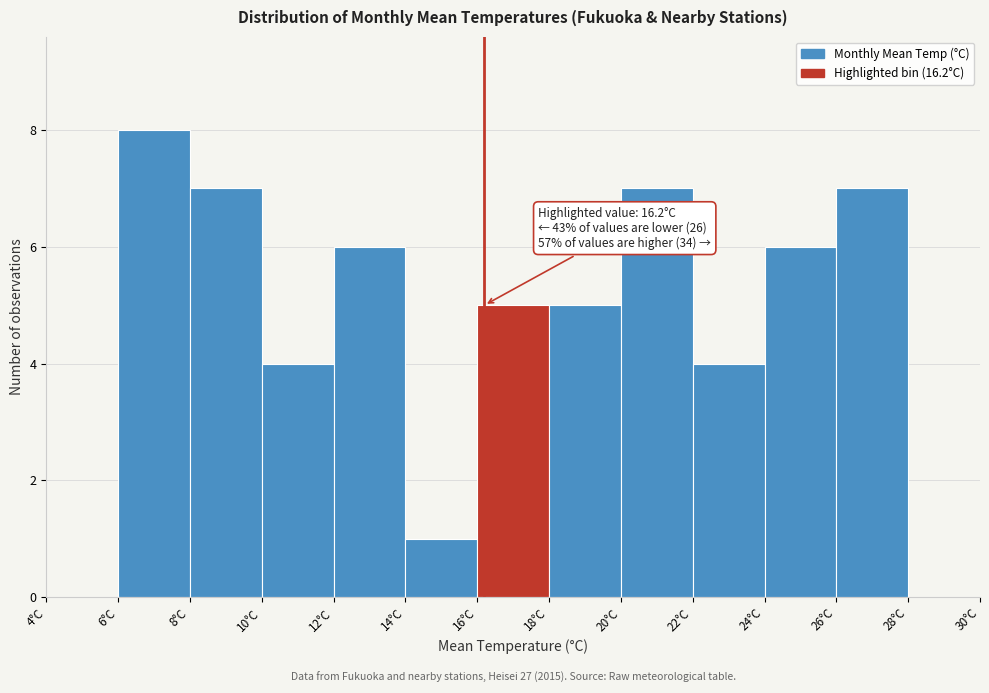

Which range on the x-axis has the tallest bar?

6 to 8